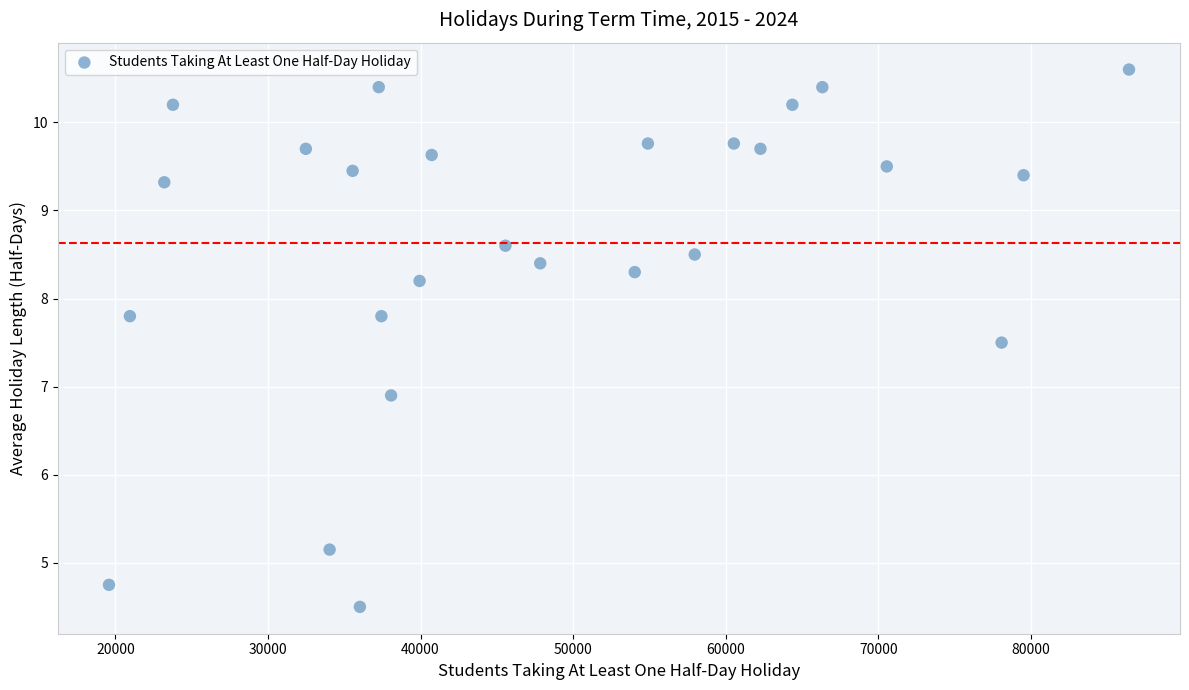

What is the range of X values (max minus min)?

66851.0